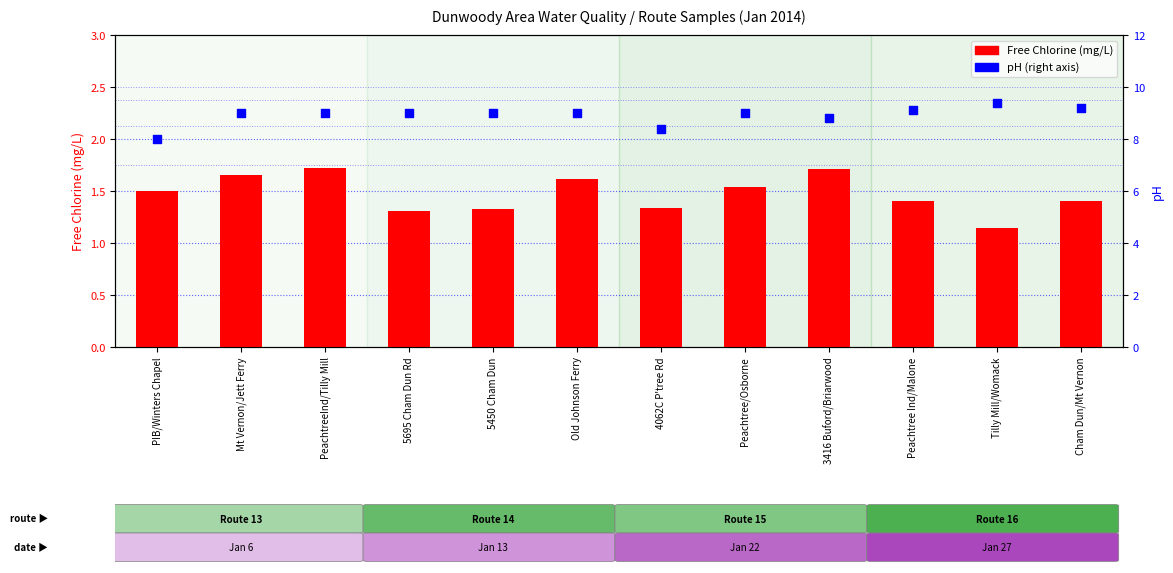

At how many categories does at least one series exceed 4?

12